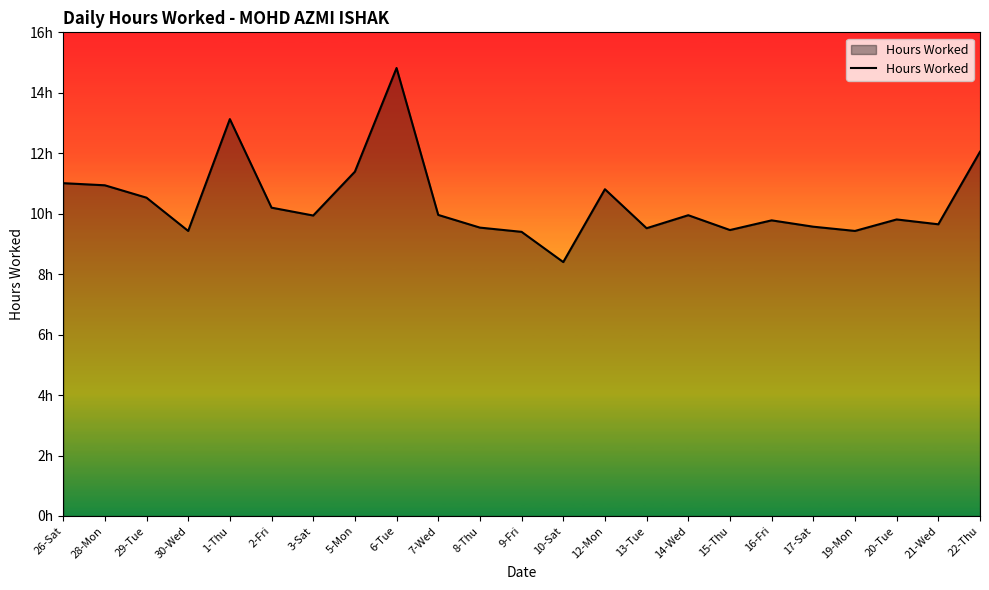

Reading right to left, what are all the values shown in this chart?

22-Thu=12.1	21-Wed=9.7	20-Tue=9.8	19-Mon=9.4	17-Sat=9.6	16-Fri=9.8	15-Thu=9.5	14-Wed=9.9	13-Tue=9.5	12-Mon=10.8	10-Sat=8.4	9-Fri=9.4	8-Thu=9.5	7-Wed=10.0	6-Tue=14.8	5-Mon=11.4	3-Sat=9.9	2-Fri=10.2	1-Thu=13.1	30-Wed=9.4	29-Tue=10.5	28-Mon=10.9	26-Sat=11.0